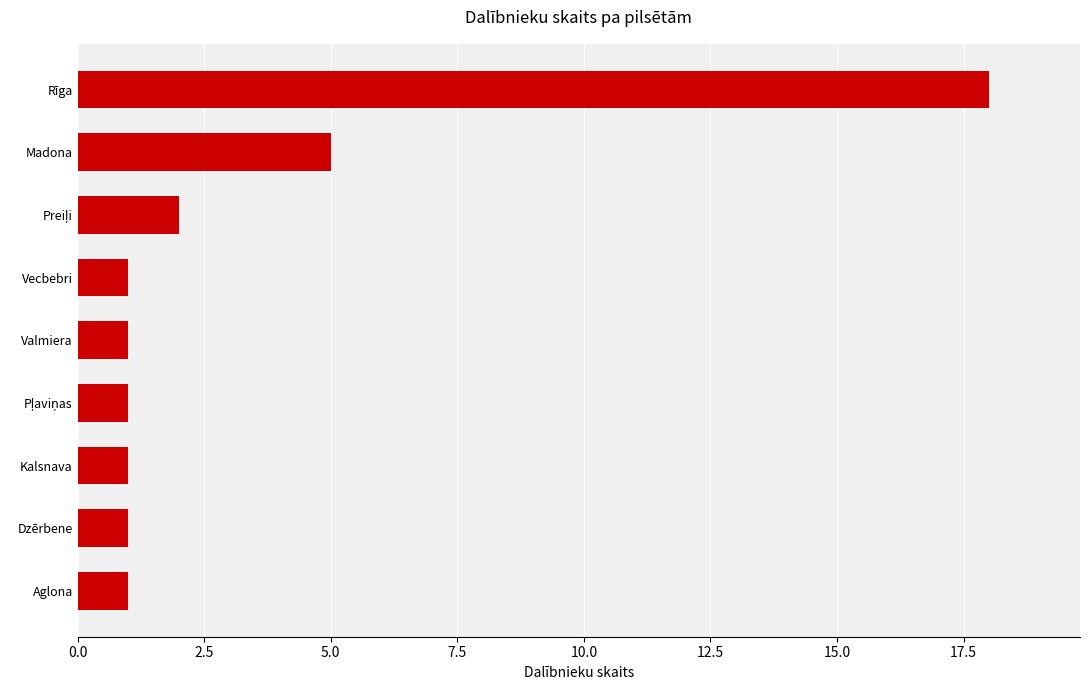

What is the sum of all values?

31